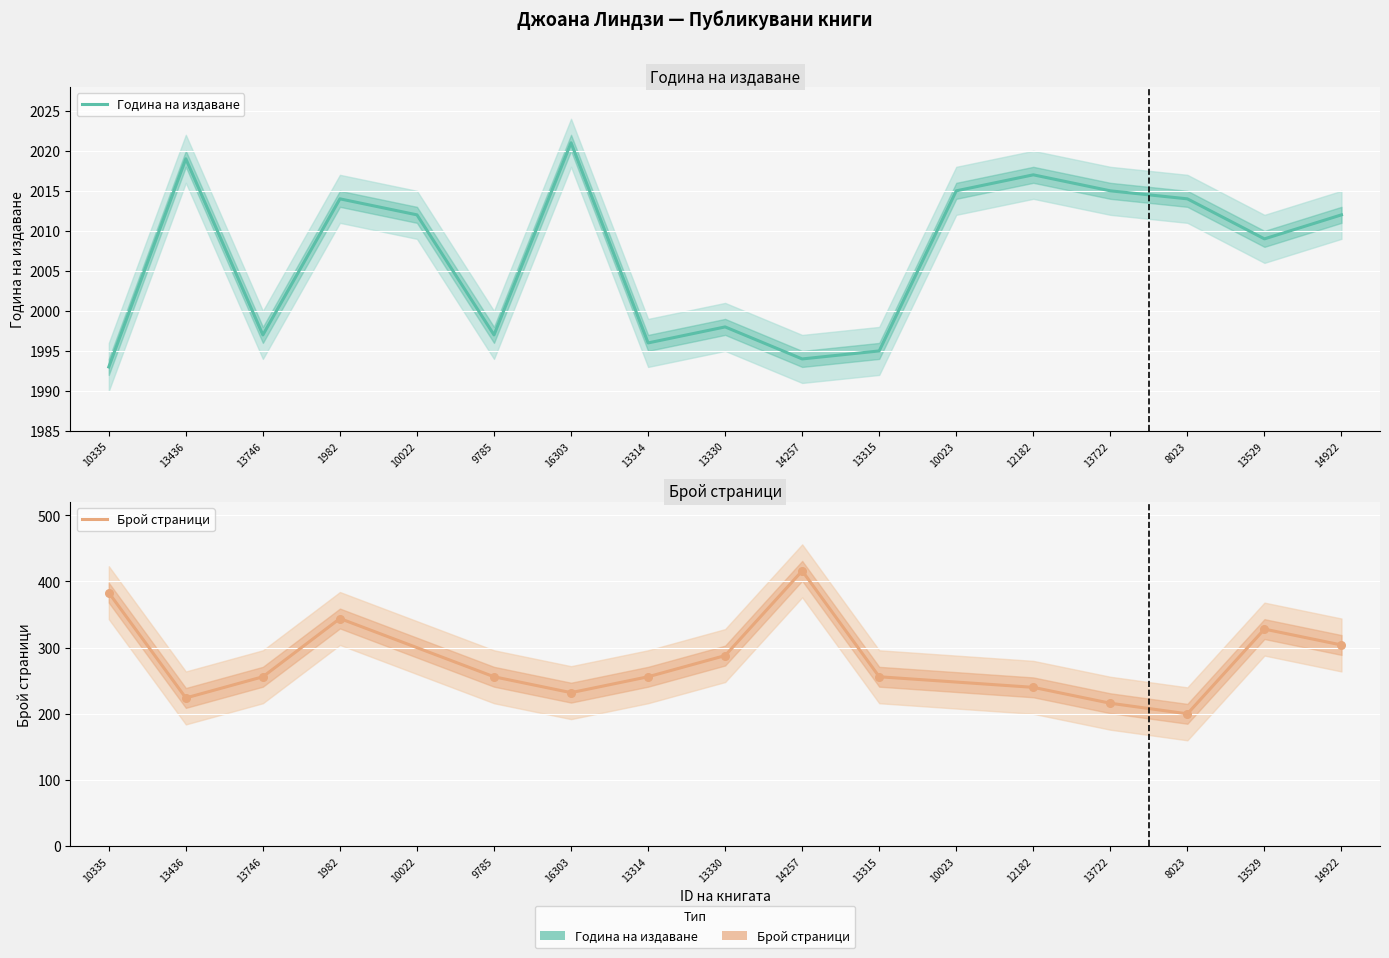

Is the value of Година на издаване at 13330 greater than the value of Брой страници at 8023?

Yes